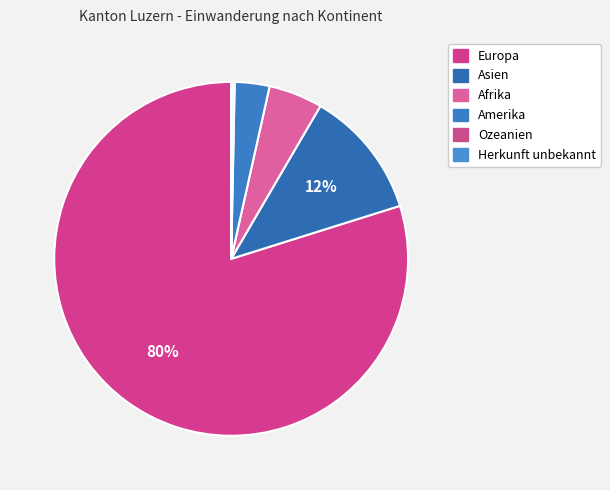

To the nearest percent, what is the average slice percentage?

17%